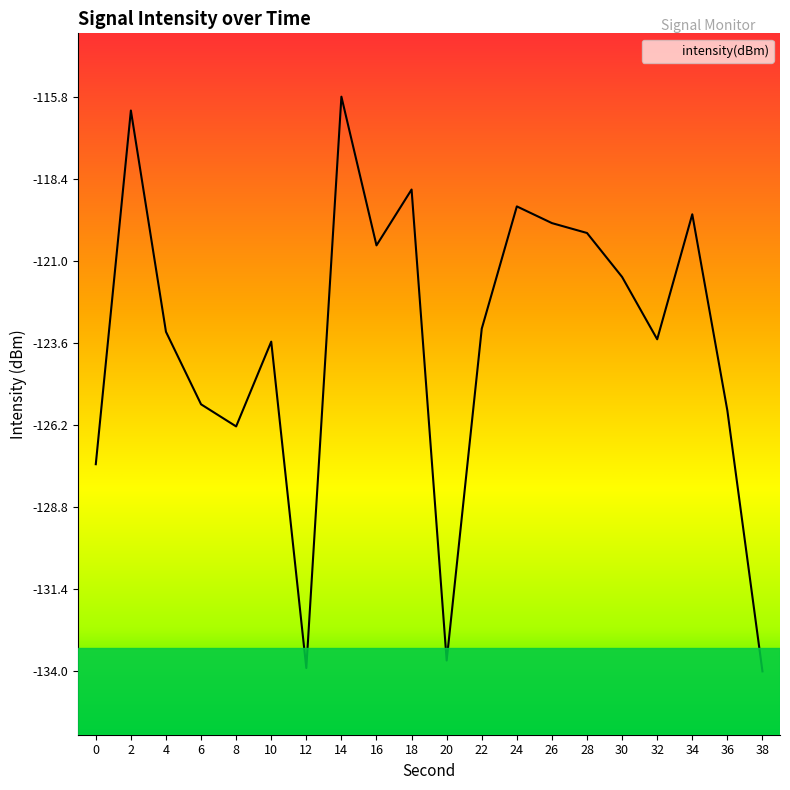

At which category does the chart reach its minimum across all series?

38